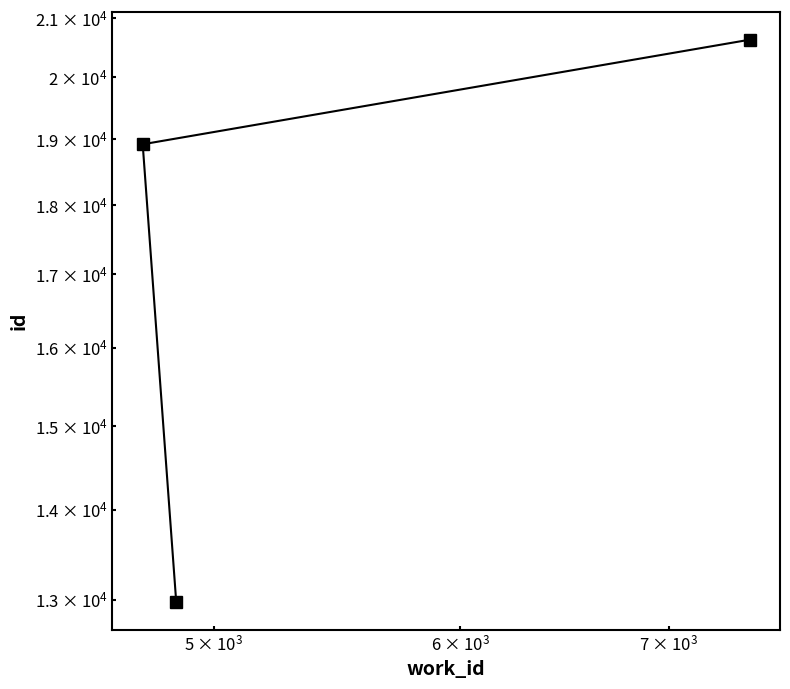

How many values exceed 18920?

1